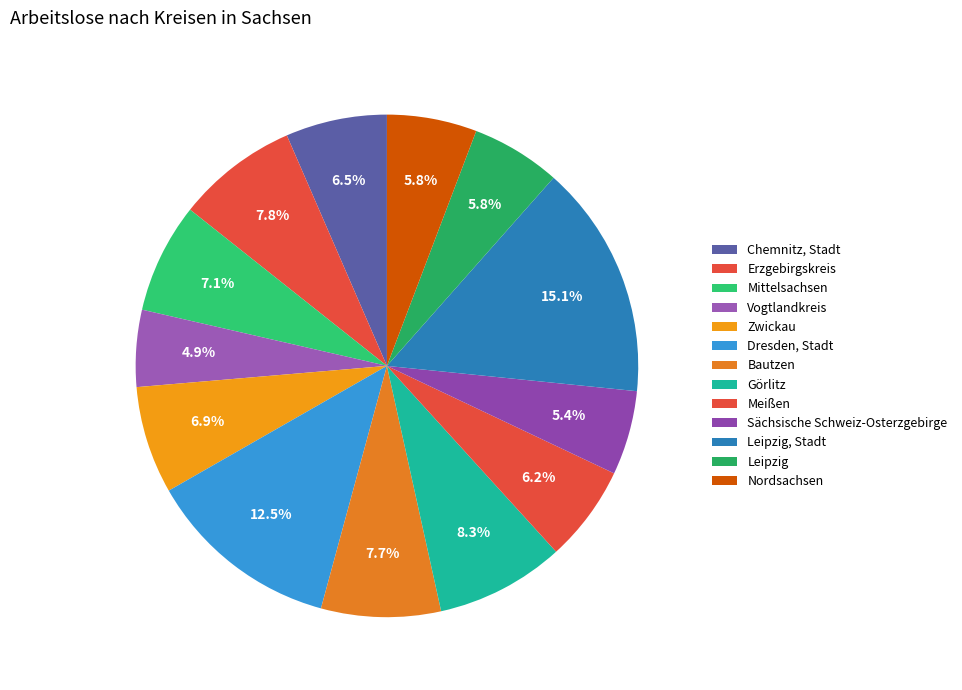

How many slices are in this pie chart?

13